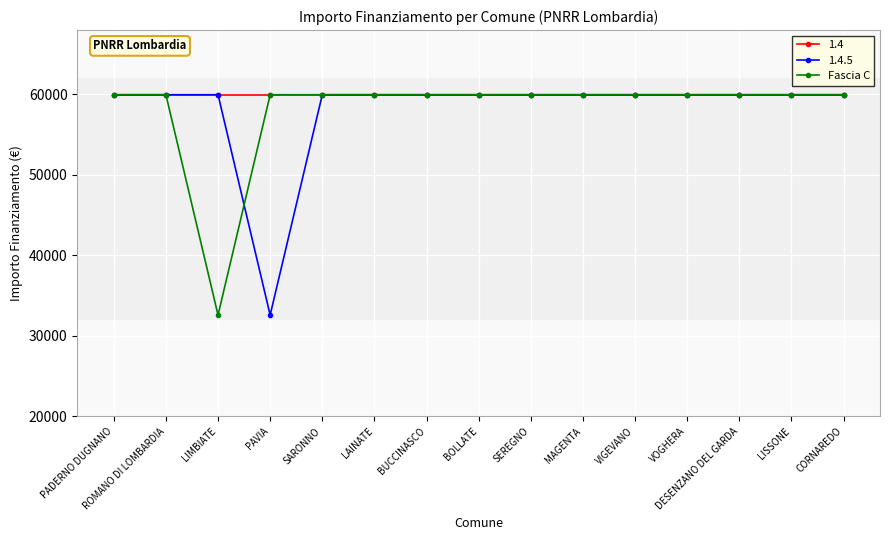

How many lines are shown in the chart?

3